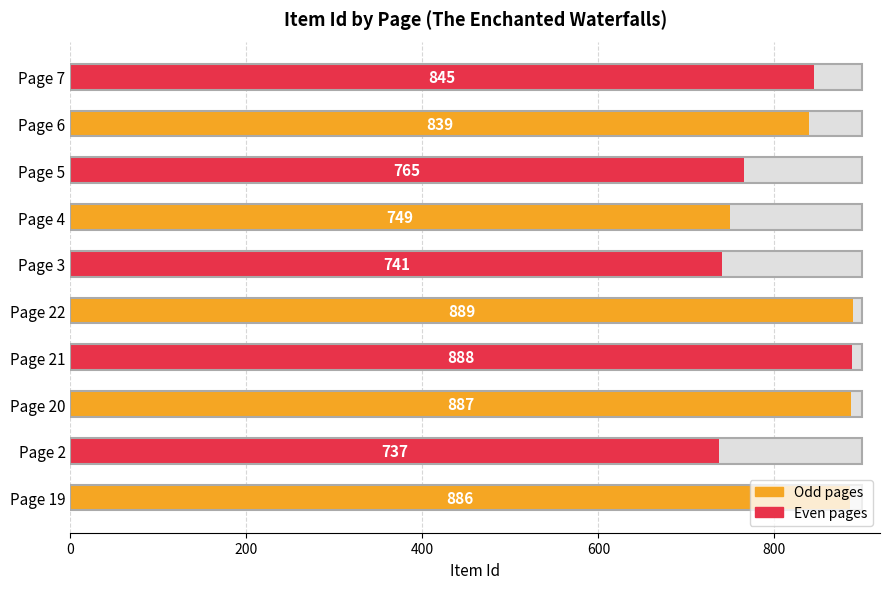

Reading left to right, what are all the values shown in this chart?

886	737	887	888	889	741	749	765	839	845